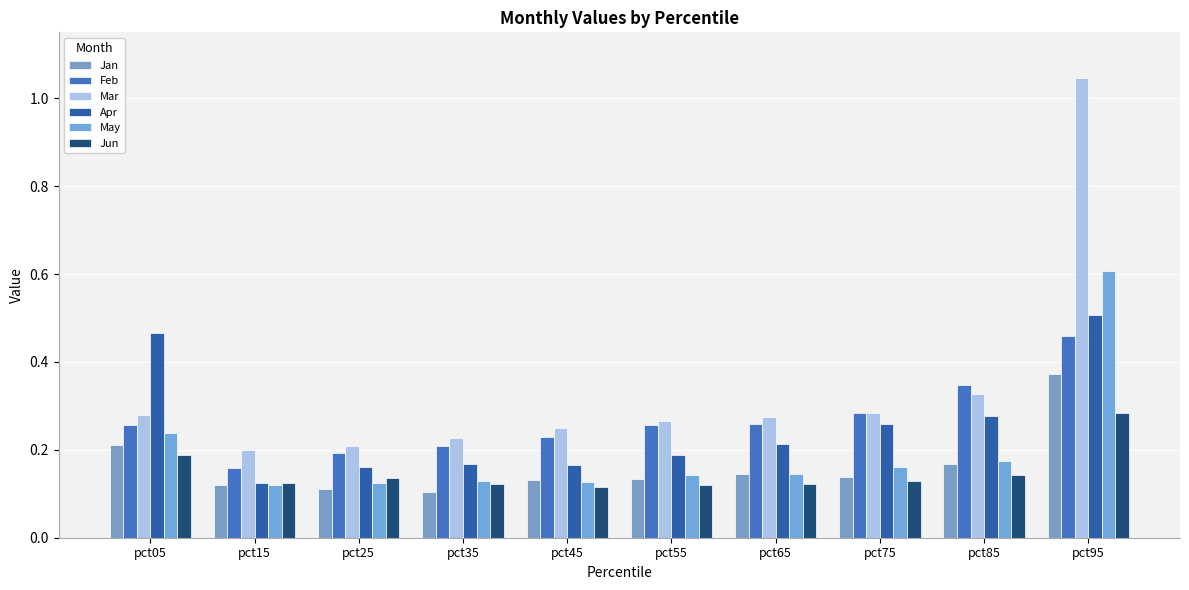

What value does the Mar series have at pct25?

0.2